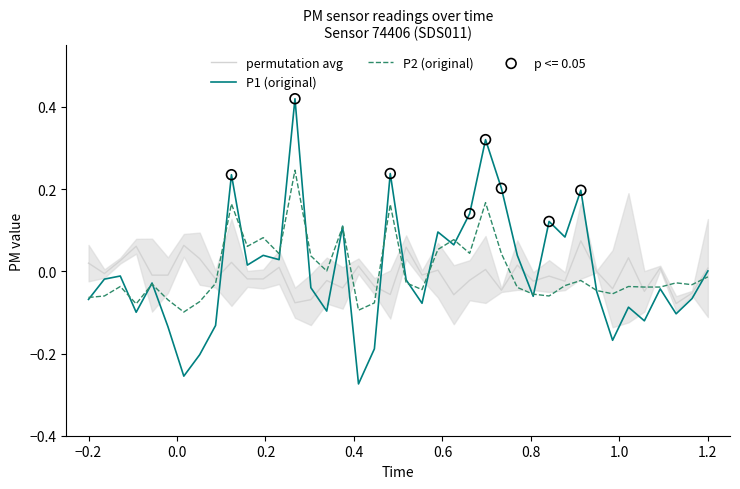

Which series has the widest spread of Y values?

P1 (original)